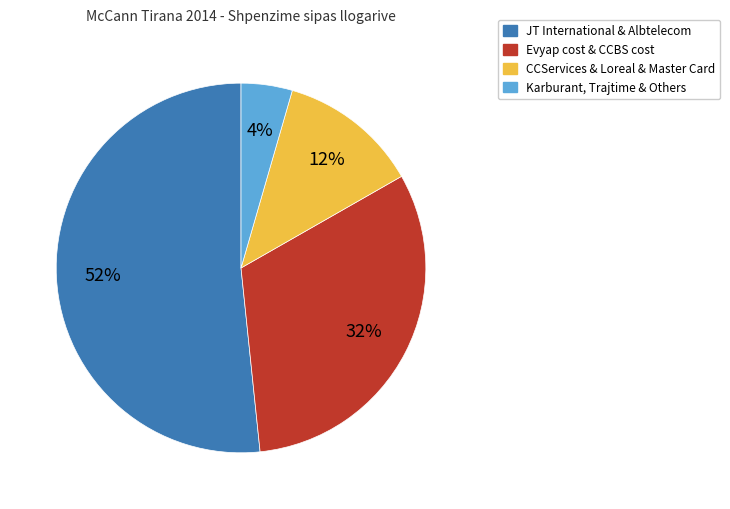

To the nearest percent, what is the average slice percentage?

25%